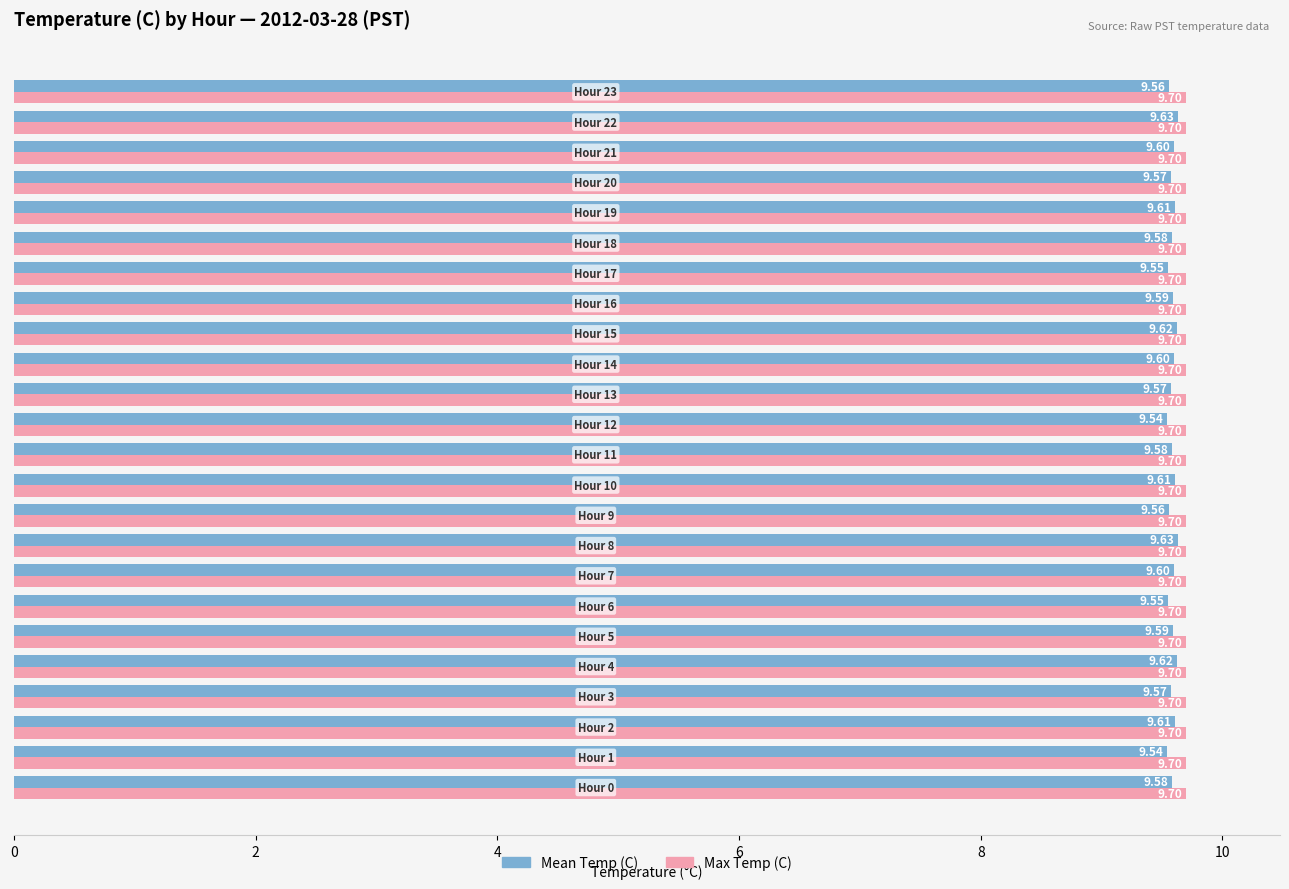

Rank the series by their maximum value, from lowest to highest.

Mean Temp (C), Max Temp (C)